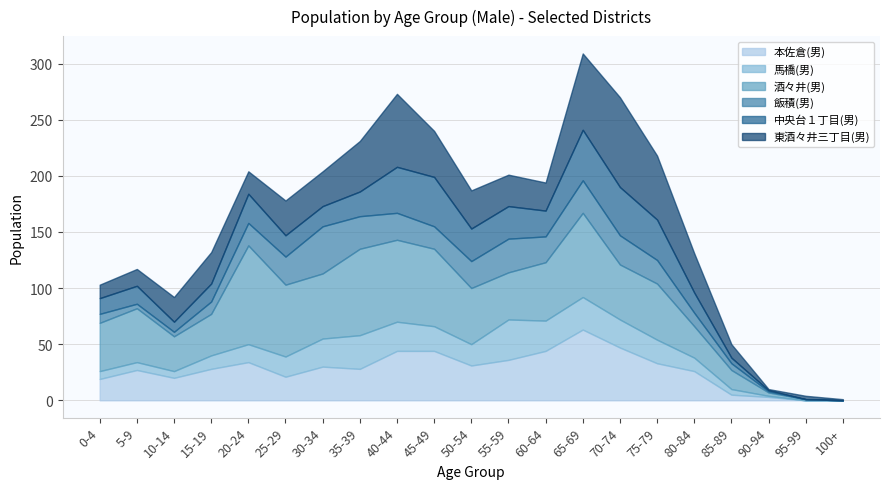

Which has a higher value, 100+ or 75-79?

75-79